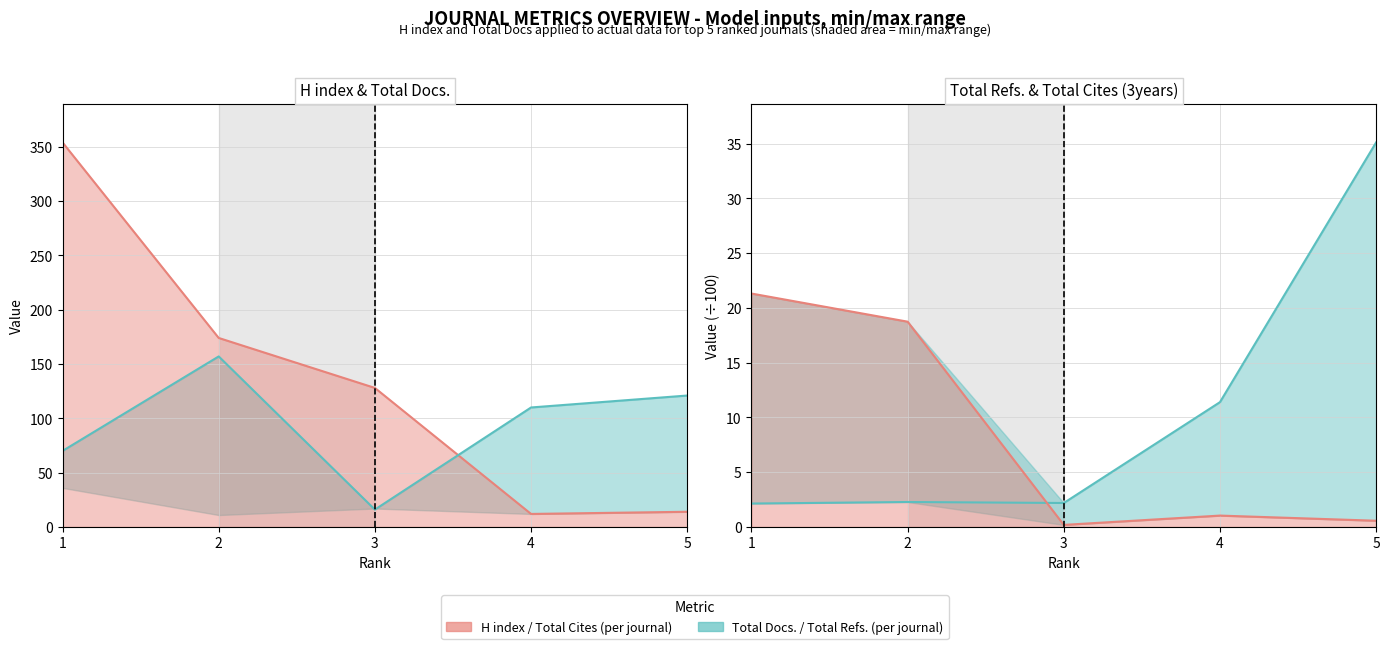

How many categories are shown in the chart?

5